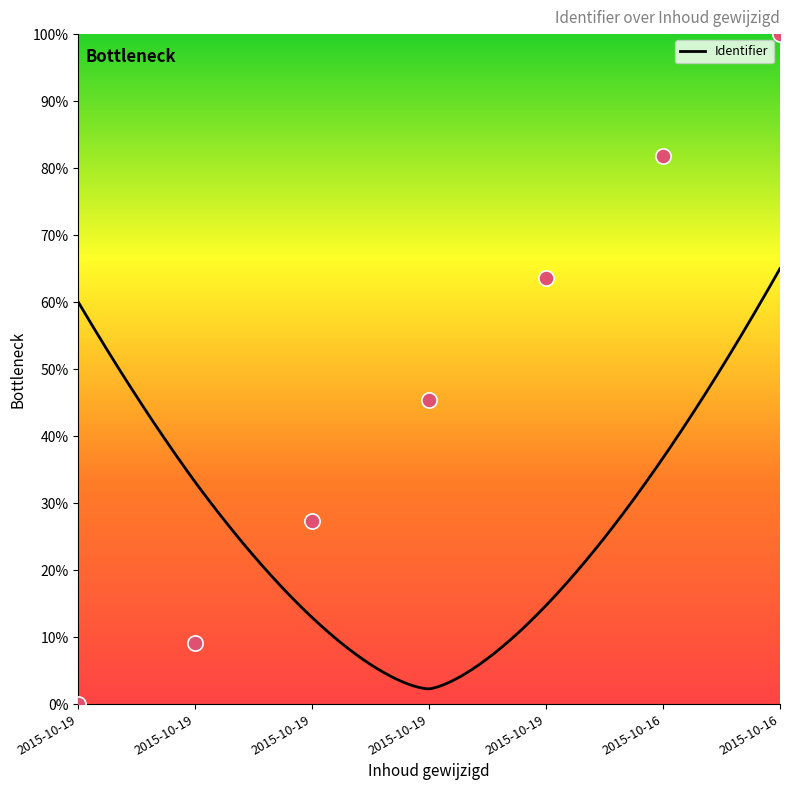

Which has a higher value, 2015-10-19 or 2015-10-19?

2015-10-19